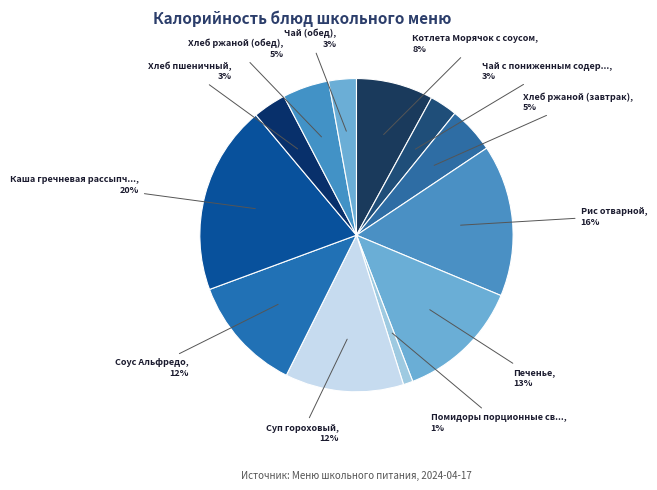

How many segments does this pie chart have?

12